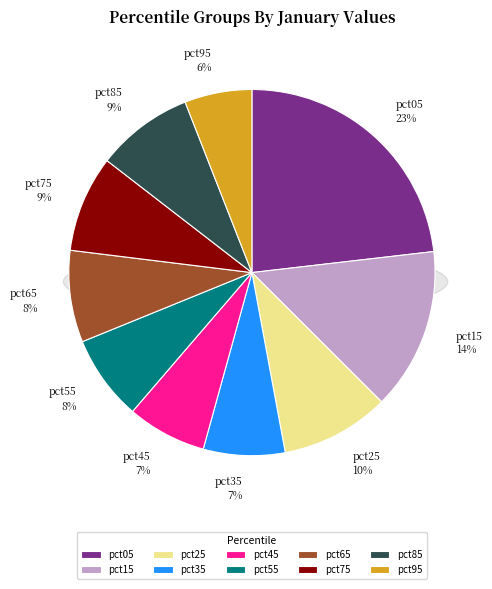

Count the number of slices in the pie.

10